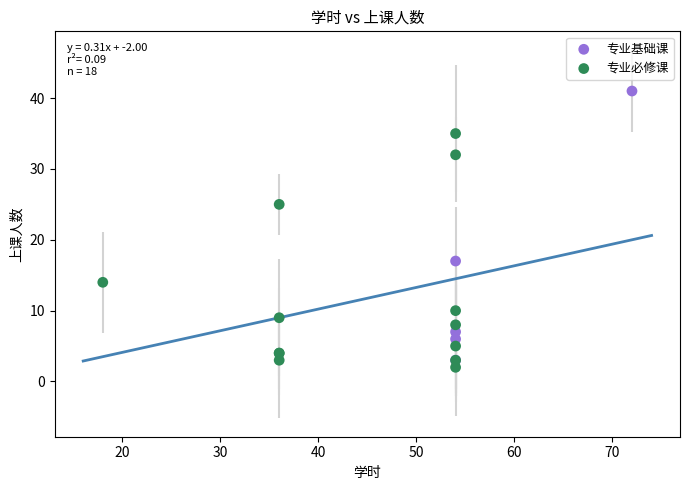

Which series reaches the maximum Y coordinate?

专业基础课